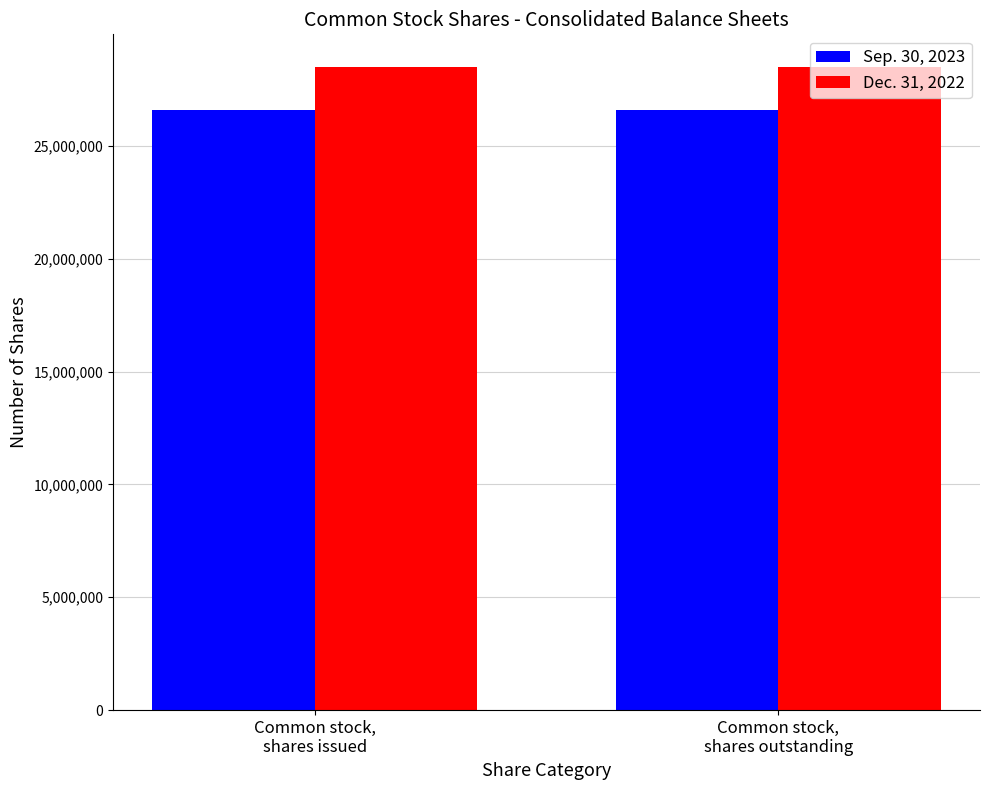

What is the minimum value for Dec. 31, 2022?

28513000